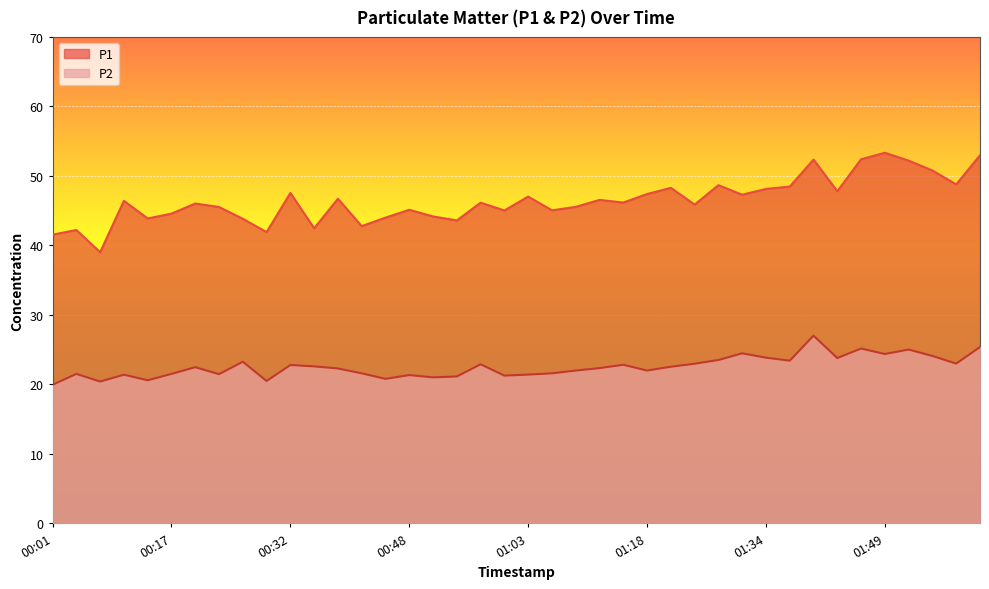

Which label corresponds to the largest value in the chart?

01:49